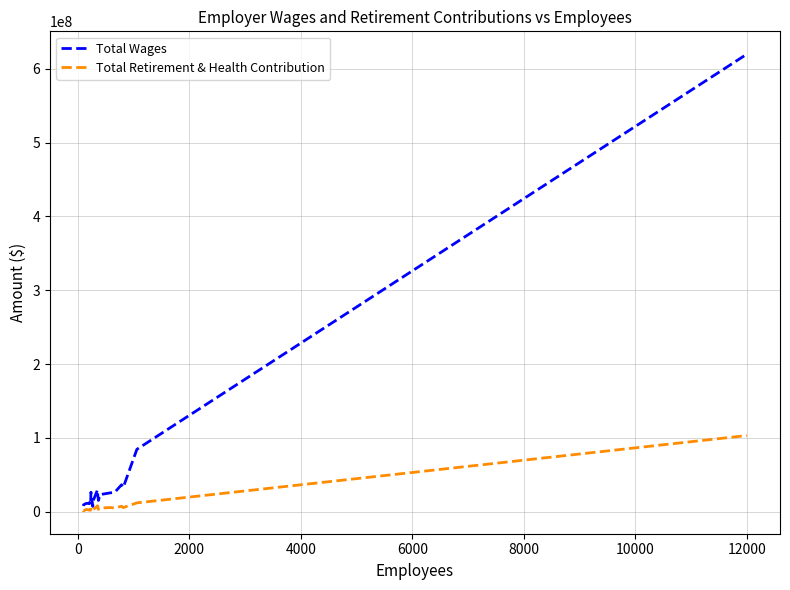

Which series has the largest total across all categories?

Total Wages